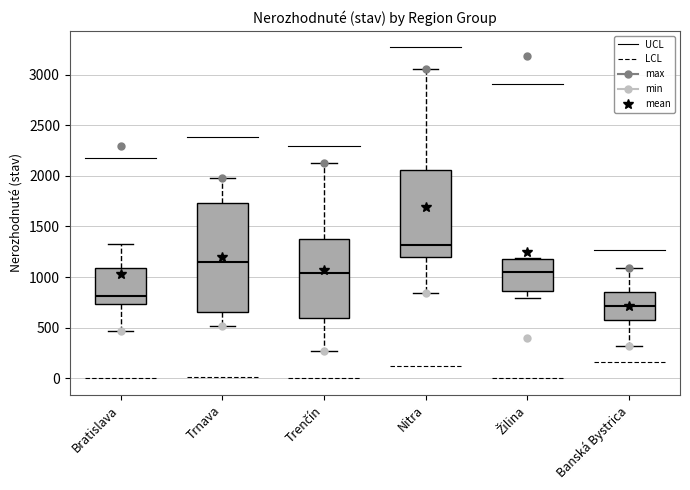

Reading left to right, read every box against the y-axis: the position of its median line, the range the box covers, and the ends of its whiskers. The values are not printed on the chart, so give them approximately, as read against the axis.

Bratislava: median 800, box 750 to 1100, whiskers 450 to 1300
Trnava: median 1150, box 650 to 1750, whiskers 500 to 1950
Trenčín: median 1050, box 600 to 1400, whiskers 250 to 2100
Nitra: median 1300, box 1200 to 2050, whiskers 850 to 3050
Žilina: median 1050, box 850 to 1200, whiskers 800 to 1200
Banská Bystrica: median 700, box 550 to 850, whiskers 300 to 1100